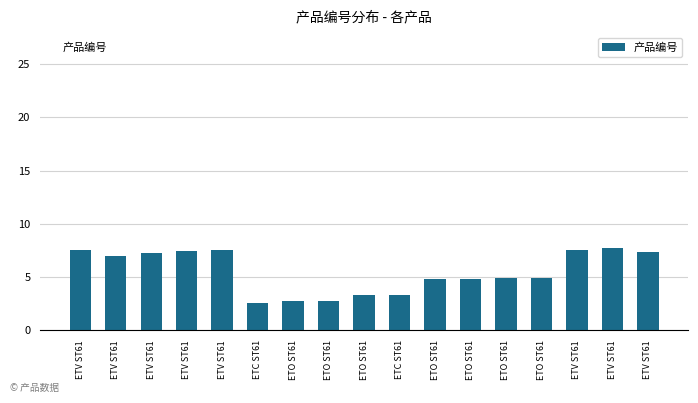

How many bars are there in total?

17